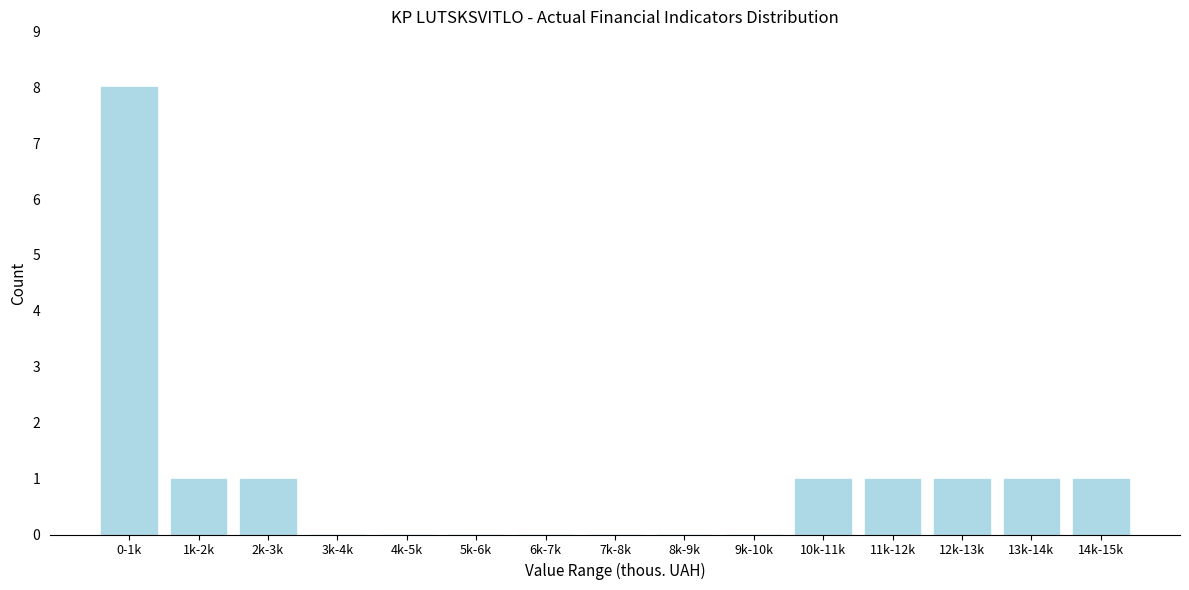

Reading left to right, list all the values displayed in this chart.

0-1k=8	1k-2k=1	2k-3k=1	3k-4k=0	4k-5k=0	5k-6k=0	6k-7k=0	7k-8k=0	8k-9k=0	9k-10k=0	10k-11k=1	11k-12k=1	12k-13k=1	13k-14k=1	14k-15k=1